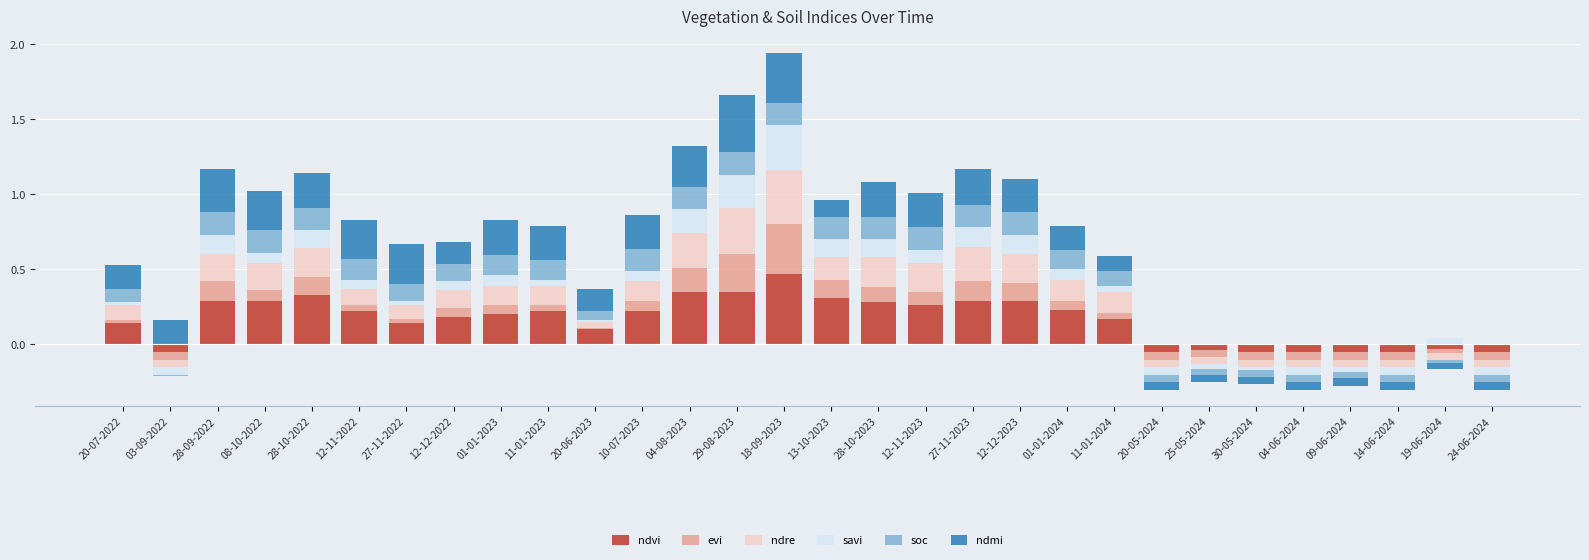

How many bars are there in total?

180